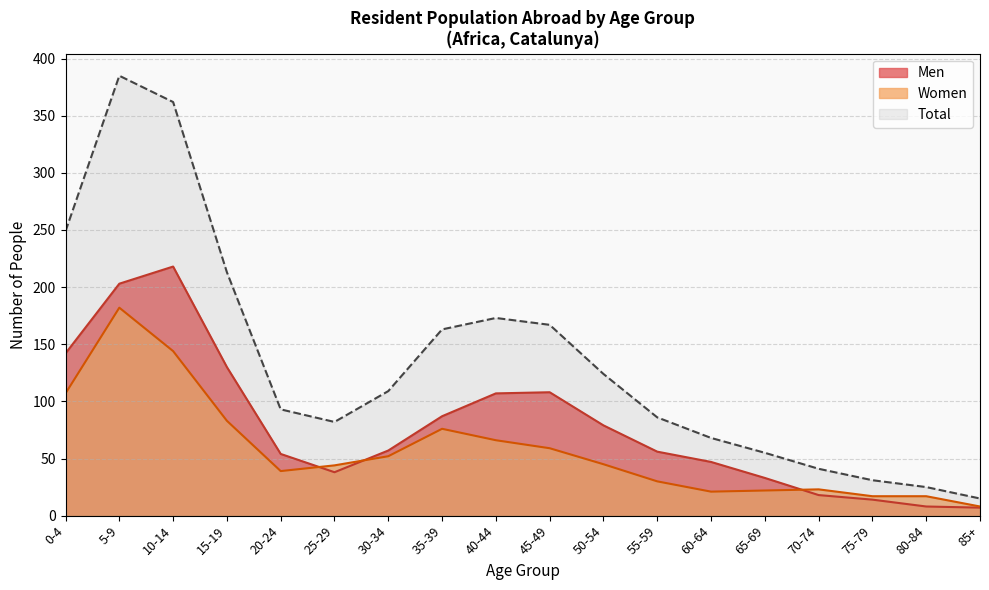

Reading left to right, what are all the values shown in this chart?

Men: 142	203	218	130	54	38	57	87	107	108	79	56	47	33	18	14	8	7
Women: 107	182	144	83	39	44	52	76	66	59	45	30	21	22	23	17	17	8